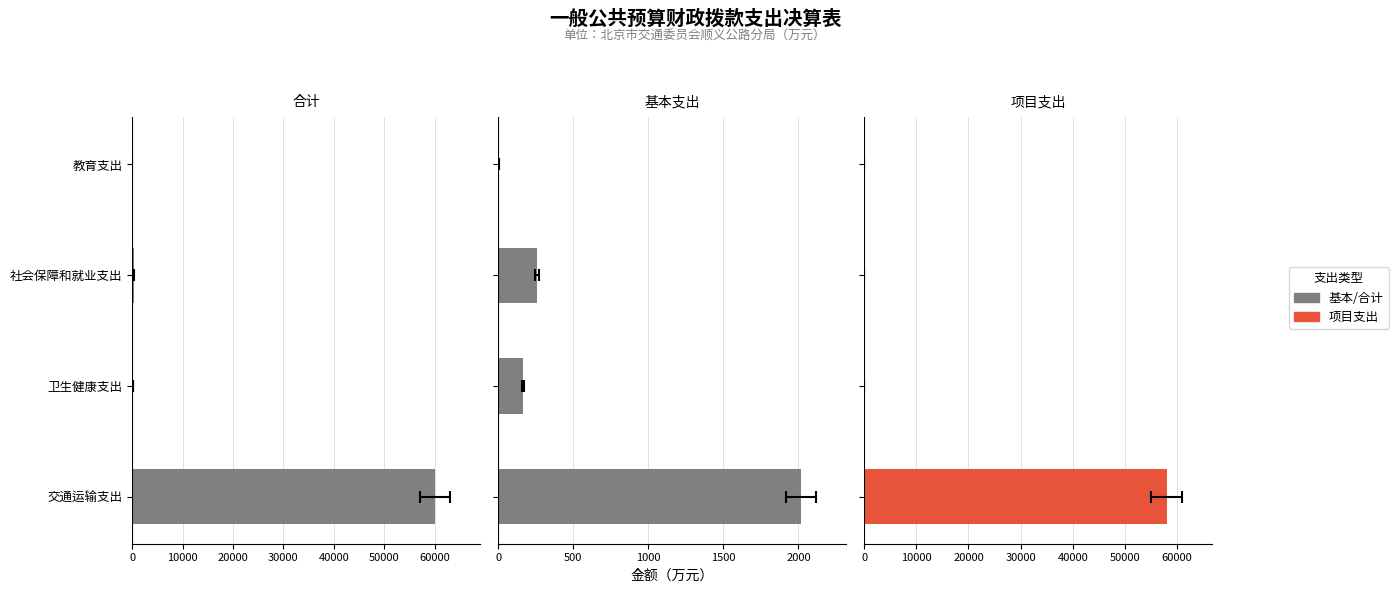

What is the value of the 基本支出 bar at the 1st from the left?

3.0